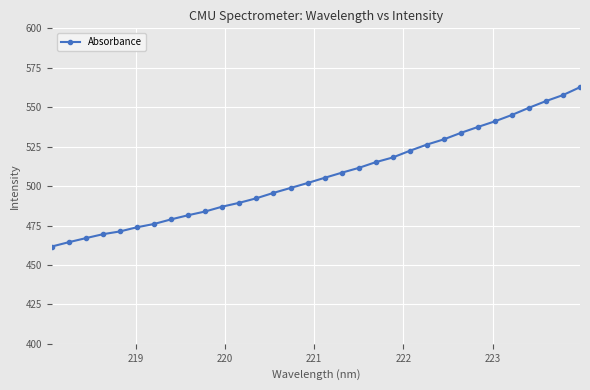

What is the greatest value displayed?

562.7